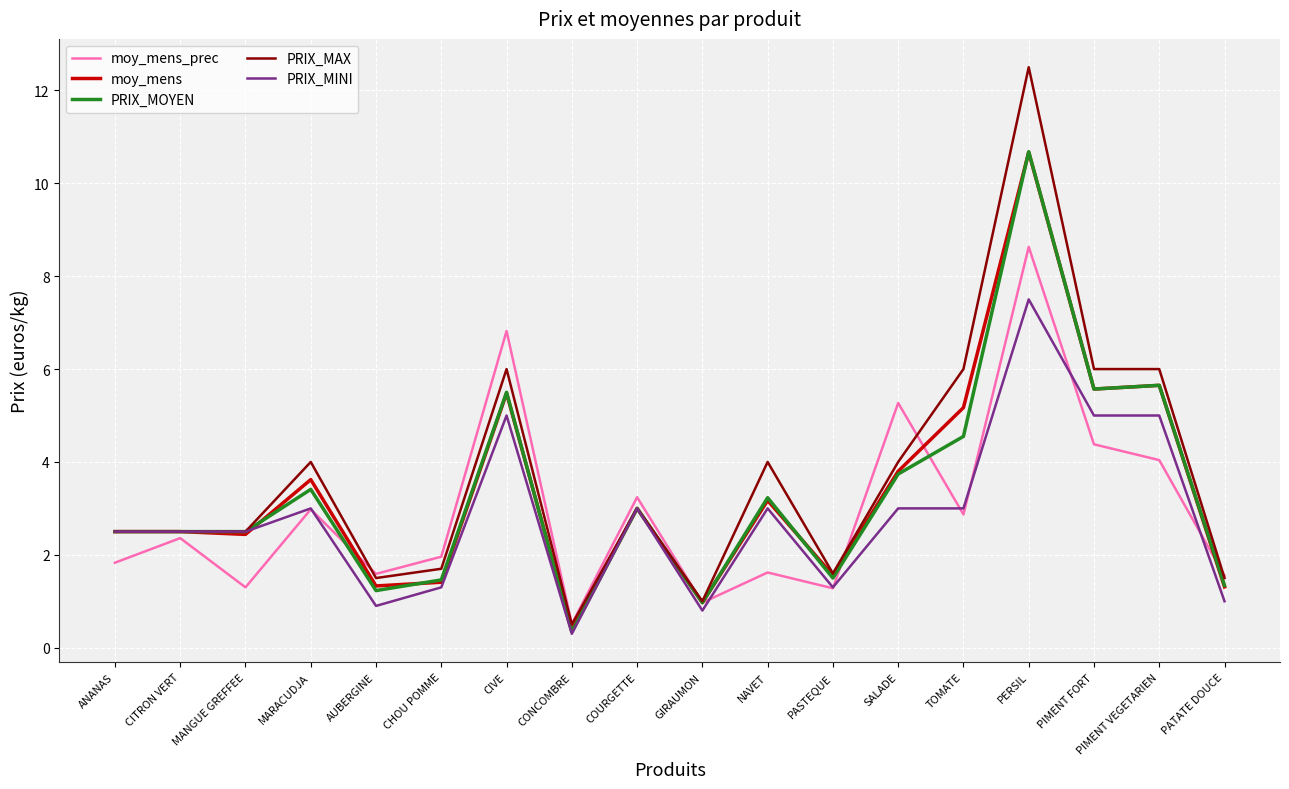

Does the chart display data point markers on the line(s)?

No